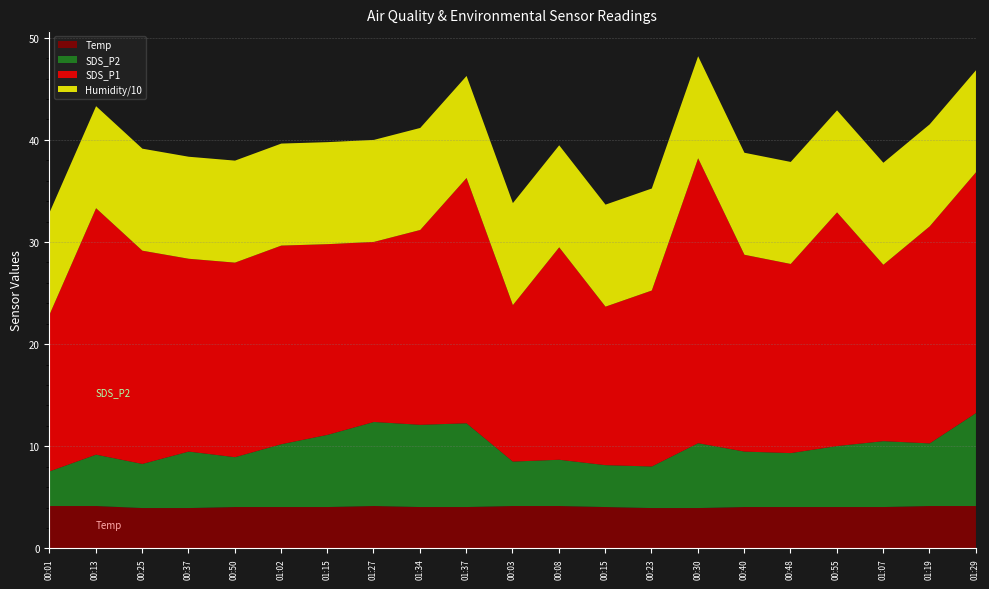

What is the sum of all Temp values?

86.4